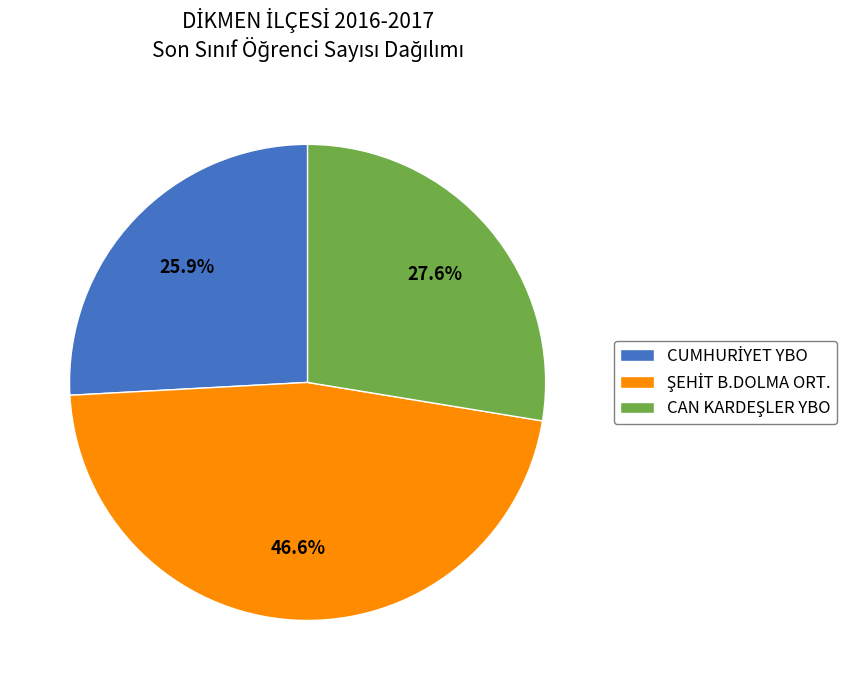

Does any single category account for the majority?

No